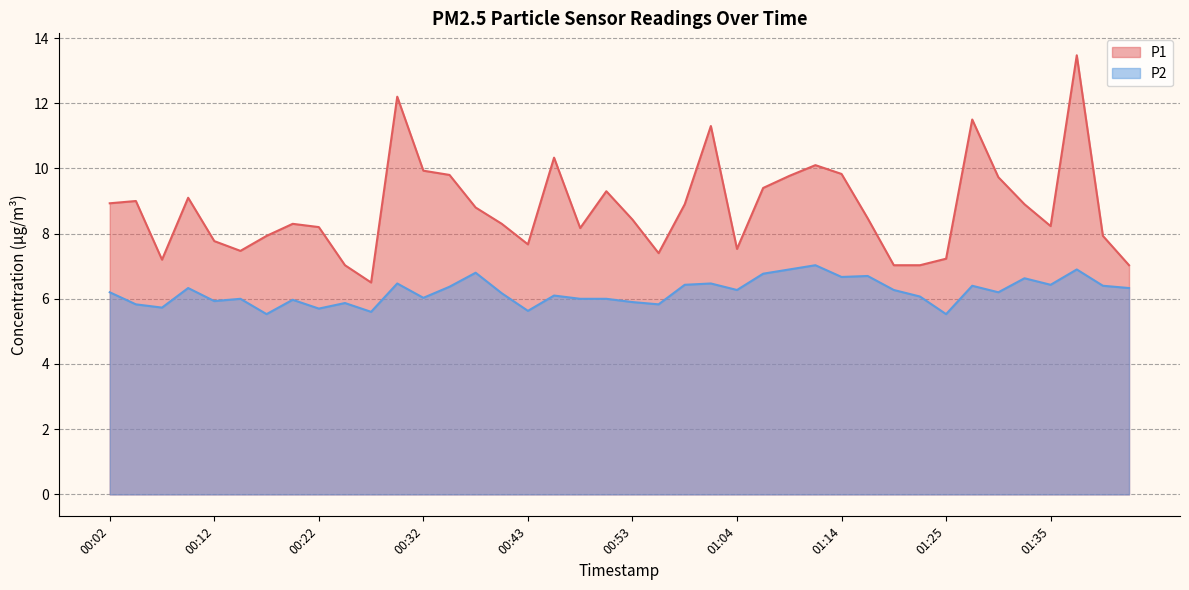

What is the spread (max minus min) of values at 01:27?

5.1